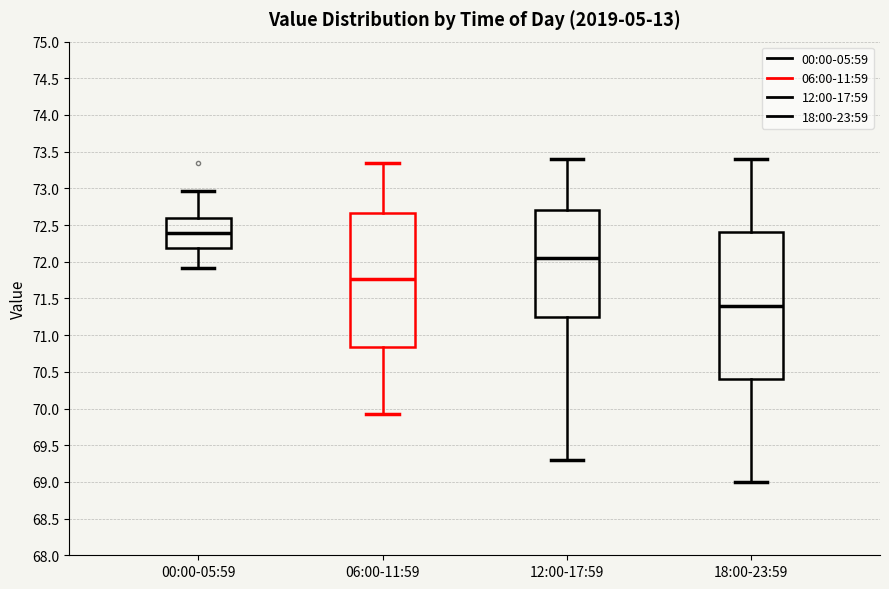

Which box is the tallest, from its lower edge to its upper edge?

18:00-23:59